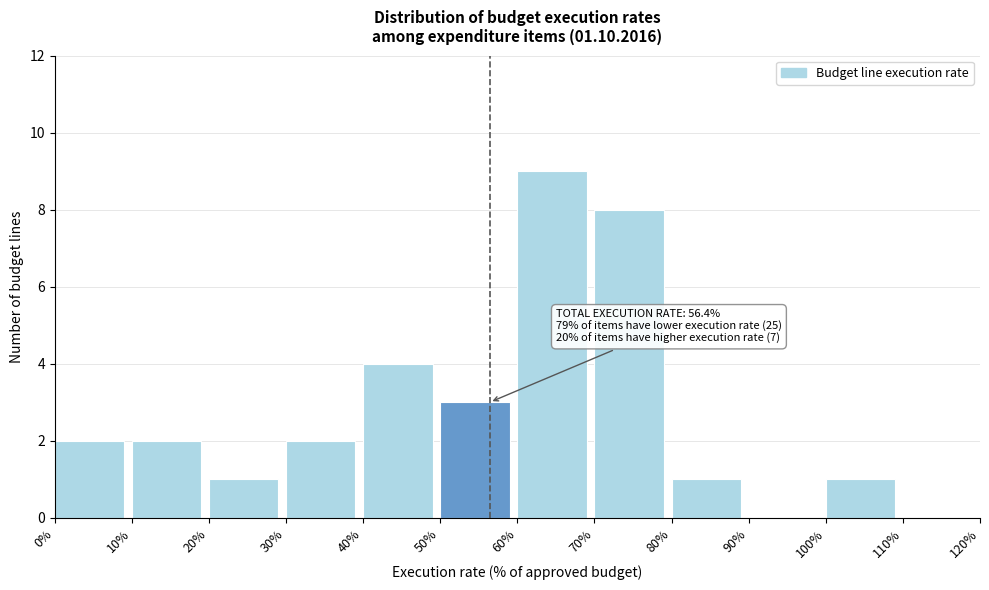

Over which range of the x-axis is the bar tallest?

60% to 70%